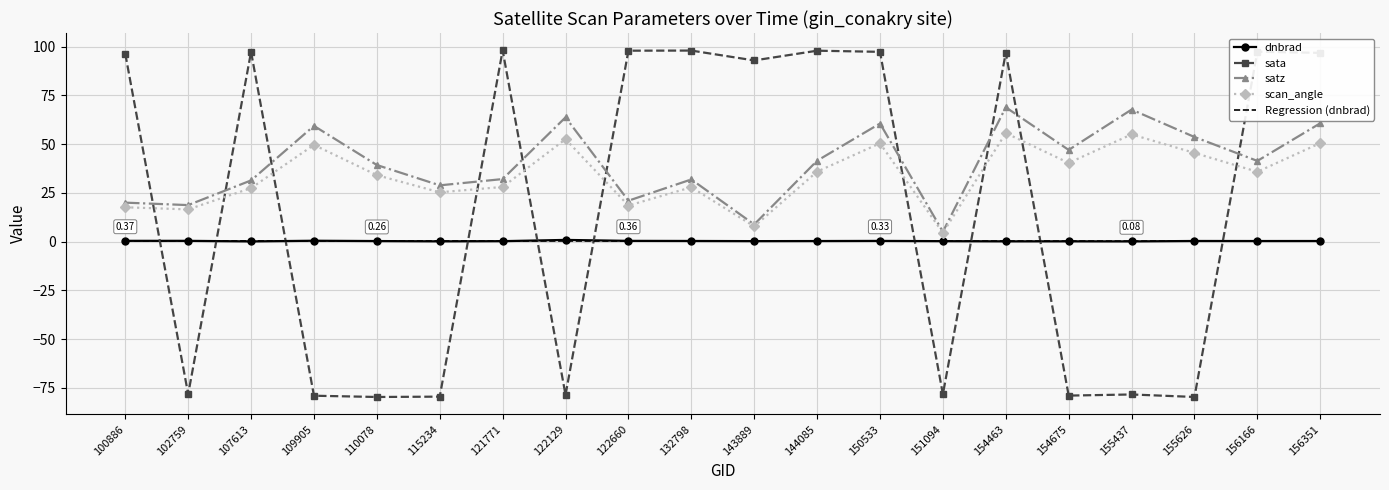

Where do sata and Regression (dnbrad) first cross each other?

100886 and 102759